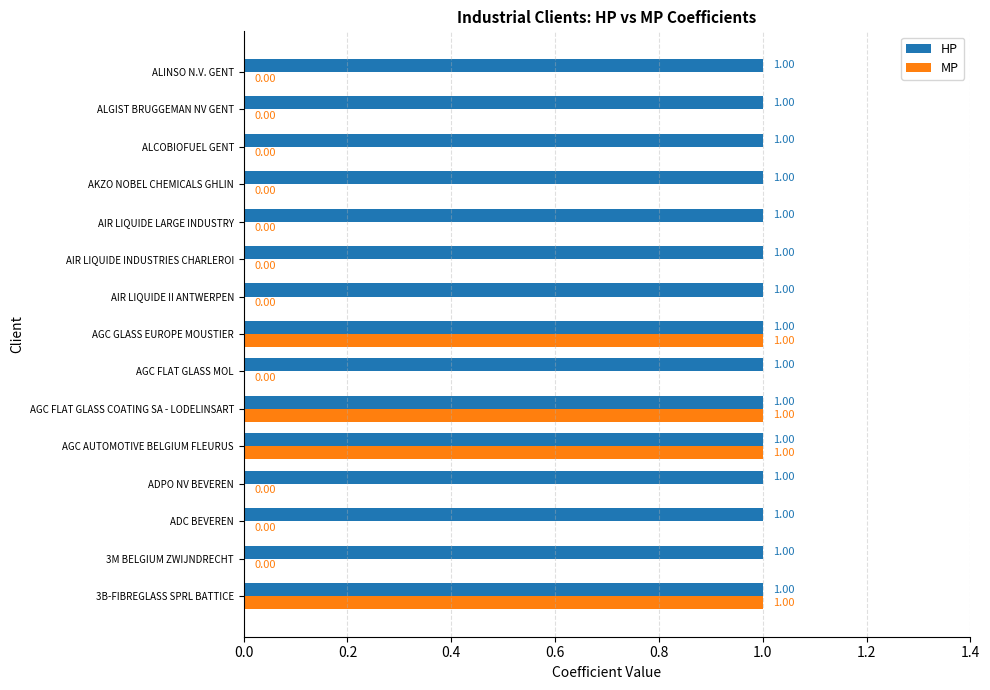

What is the sum of all HP values?

15